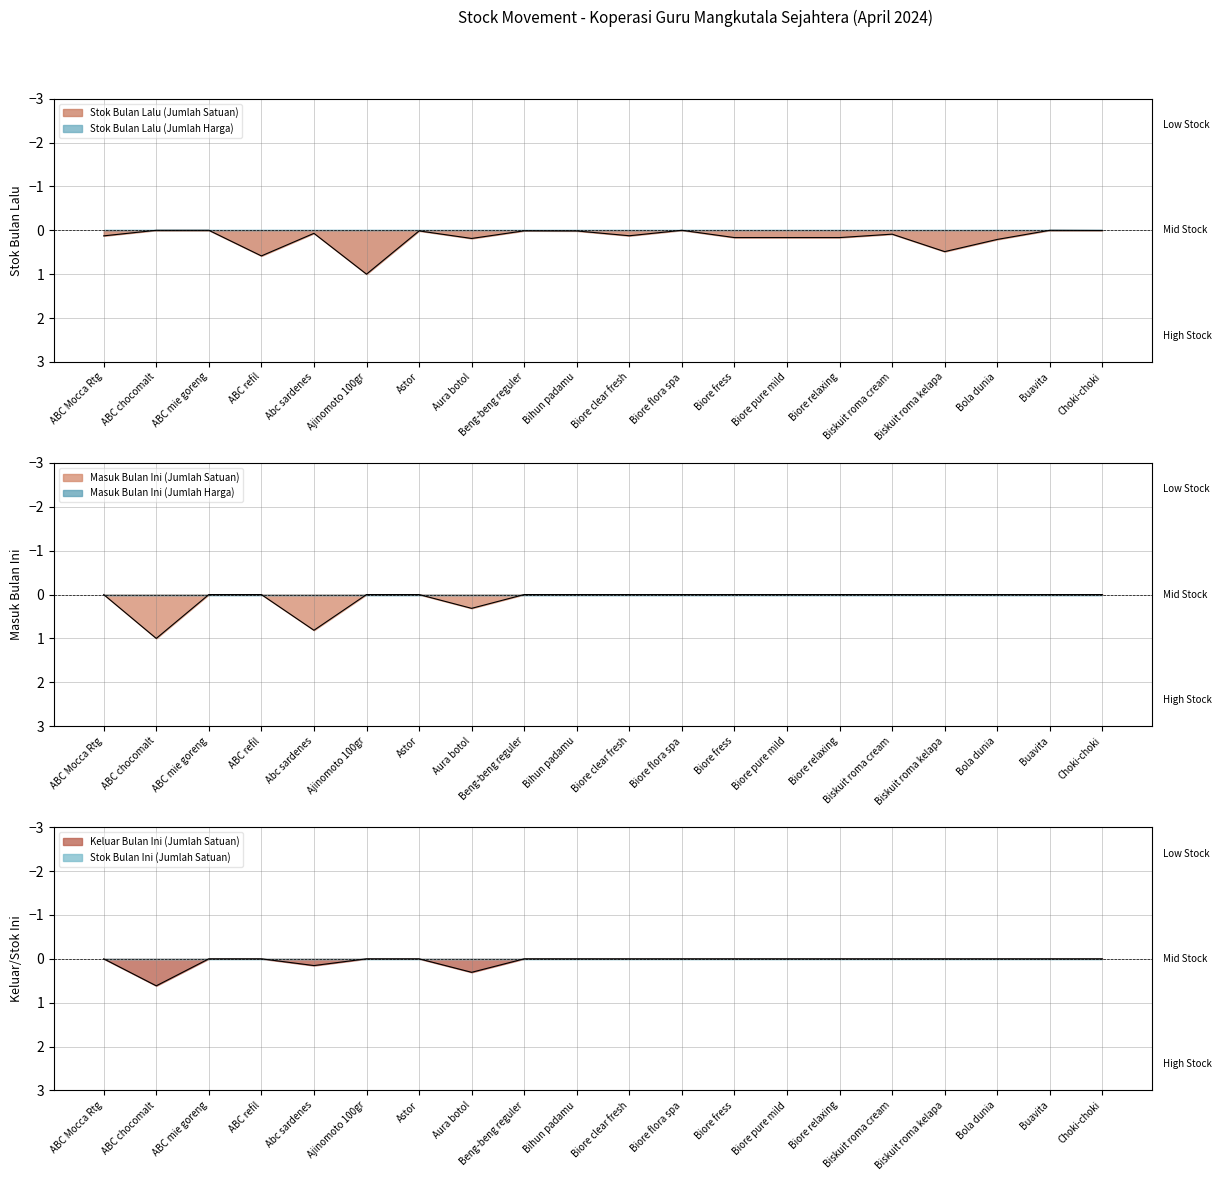

True or false: Stok Bulan Lalu (Jumlah Harga) and Masuk Bulan Ini (Jumlah Harga) intersect in this chart.

True